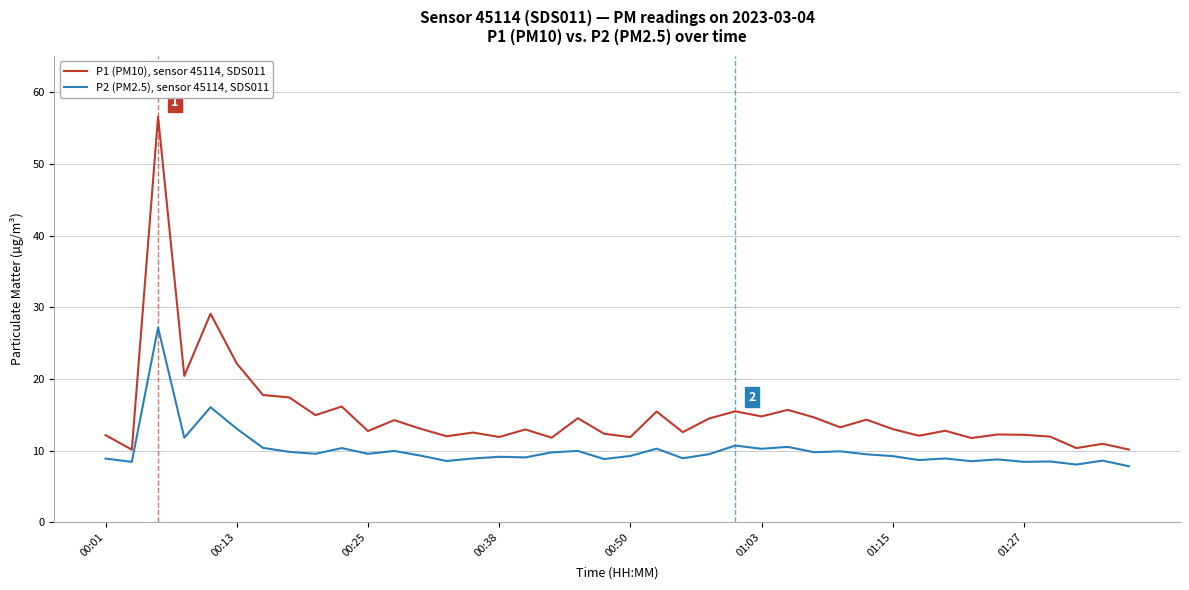

Which series has the largest total across all categories?

P1 (PM10), sensor 45114, SDS011